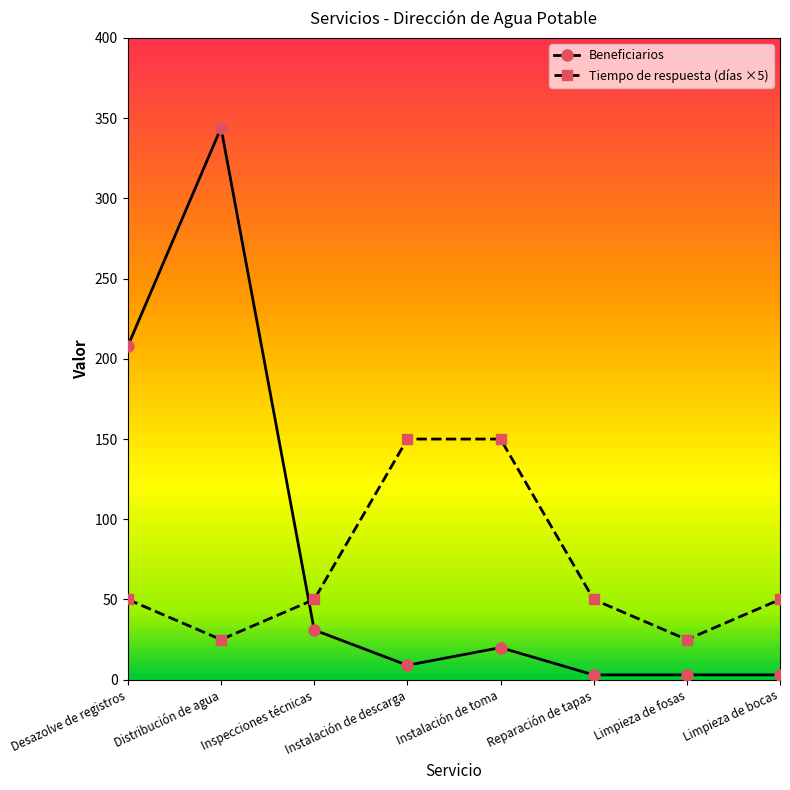

What is the difference between the maximum and second lowest values in the Beneficiarios series?

341